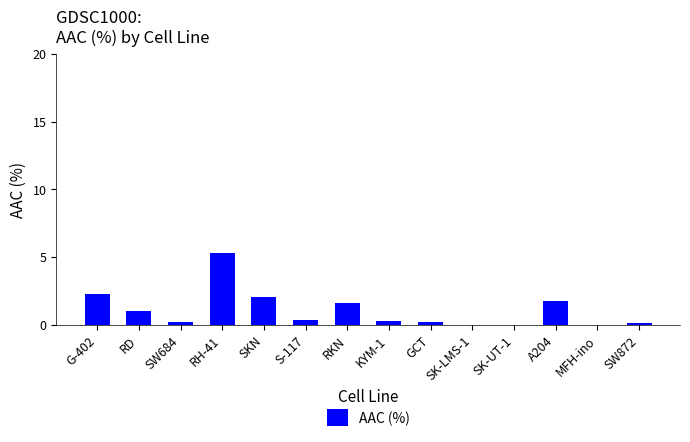

How many data points does each series have?

14